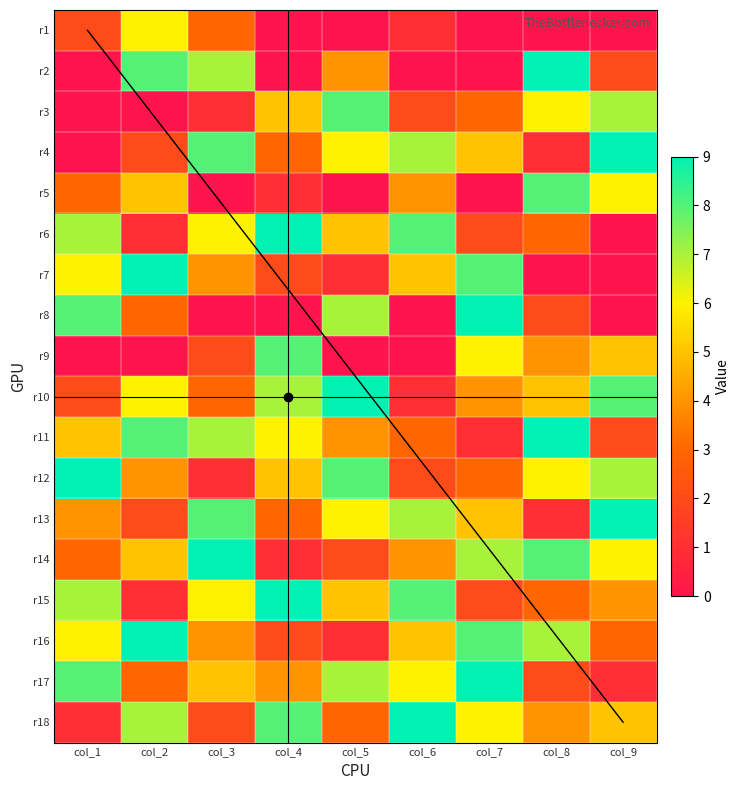

What is the spread (max minus min) of values at col_4?

9